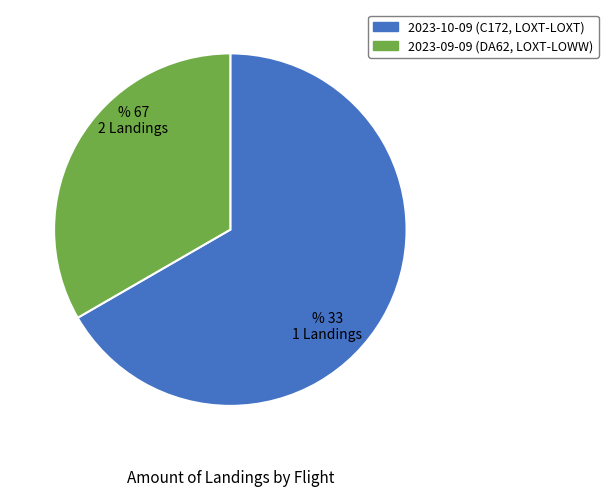

Which slice is the smallest?

2023-09-09 (DA62, LOXT-LOWW)